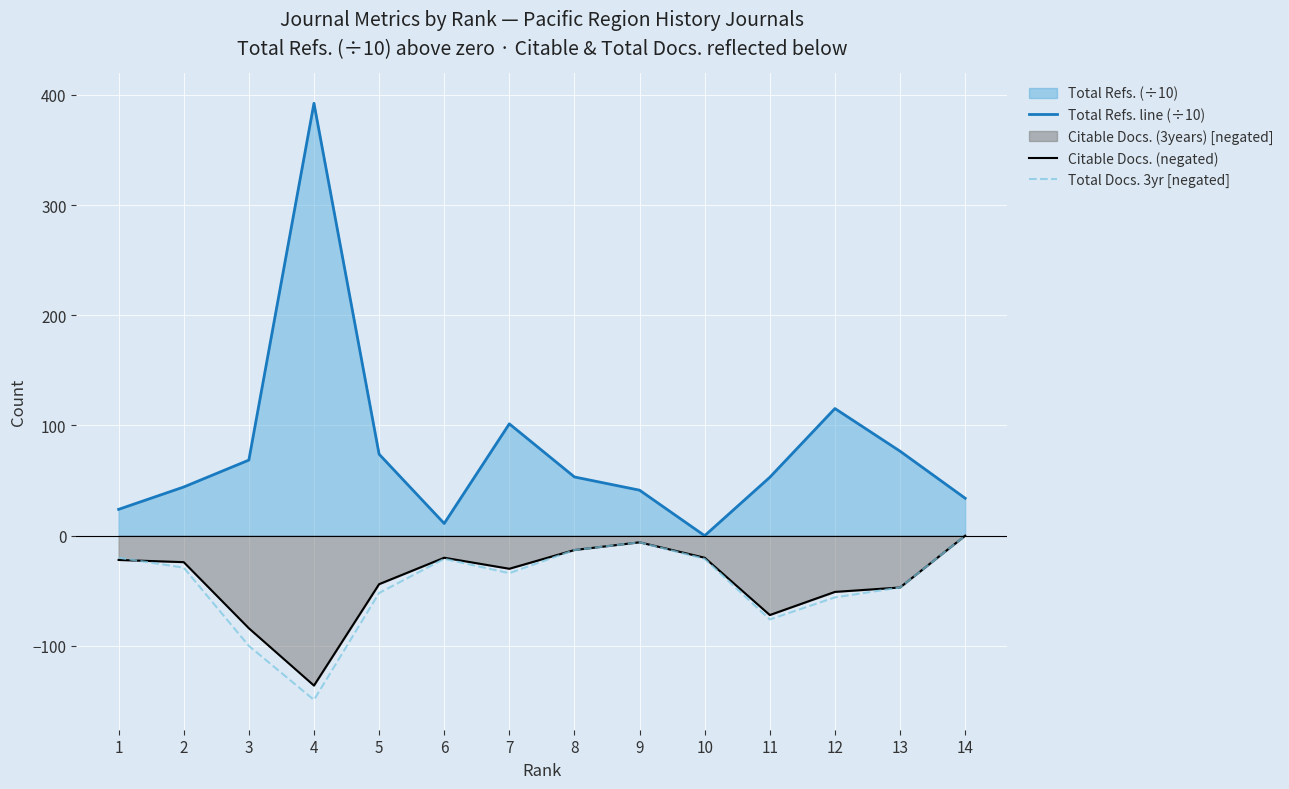

True or false: Total Docs. 3yr [negated] has a value of -3.6 at 9.

False